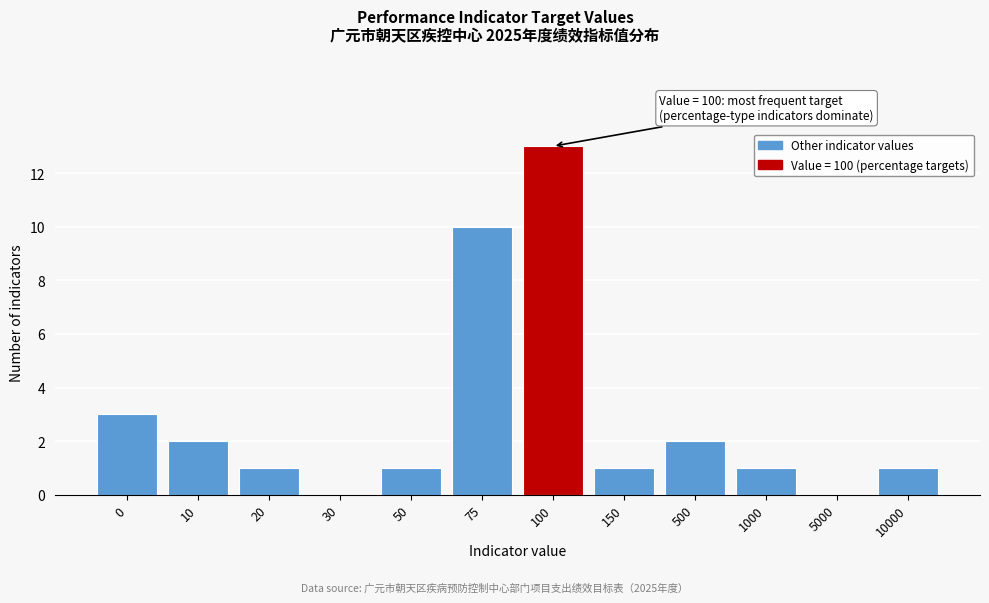

Reading left to right, list all the values displayed in this chart.

0=3	10=2	20=1	30=0	50=1	75=10	100=13	150=1	500=2	1000=1	5000=0	10000=1